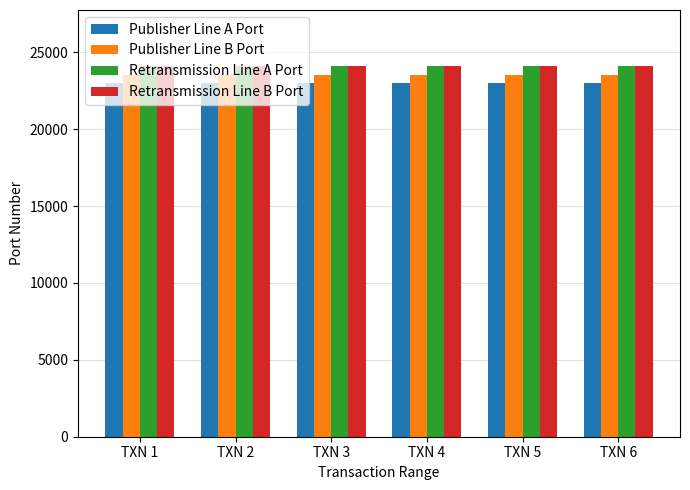

The value of Publisher Line B Port at TXN 6 is 41814. True or false?

False